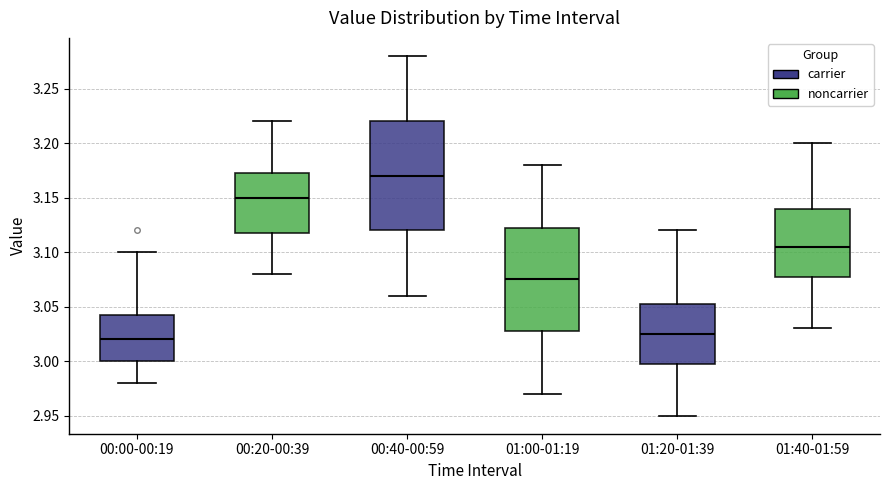

Where does the lower whisker of the box for 01:20-01:39 end on the y-axis? The values are not printed on the chart, so give them approximately, as read against the axis.

2.950